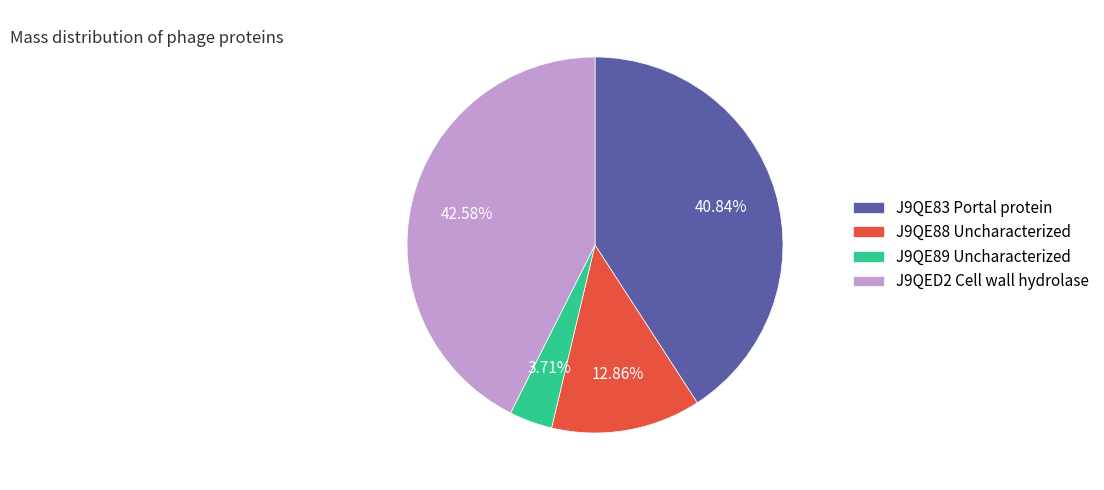

How many slices are in this pie chart?

4